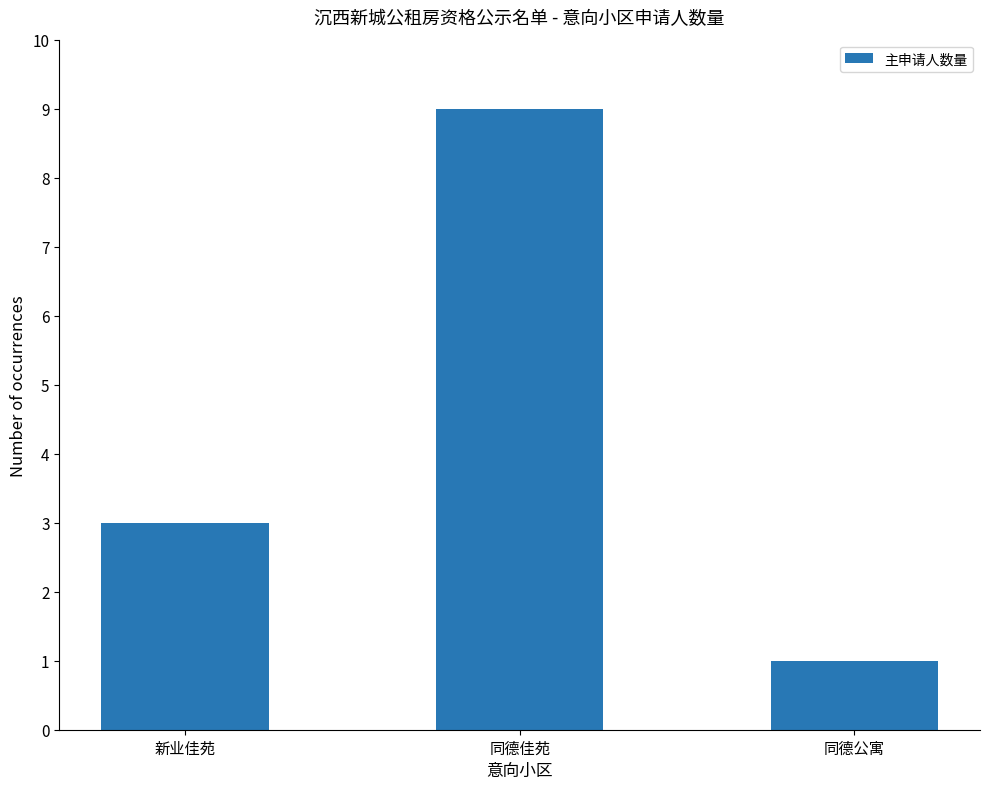

The value at 新业佳苑 is 3. True or false?

True